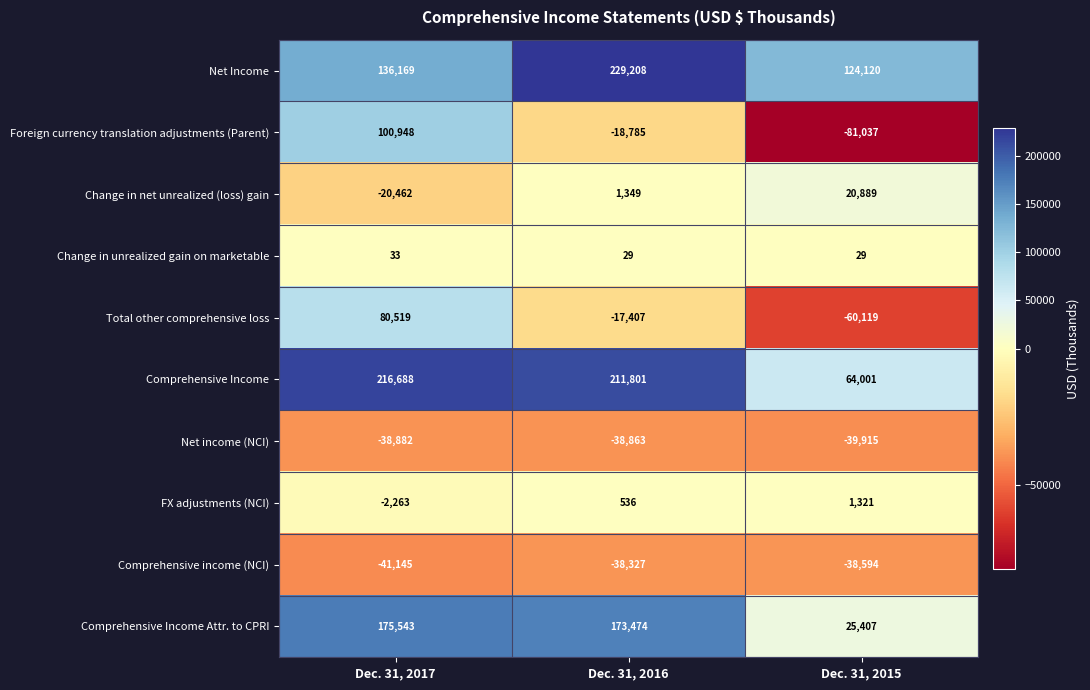

How many distinct data groups are displayed?

10